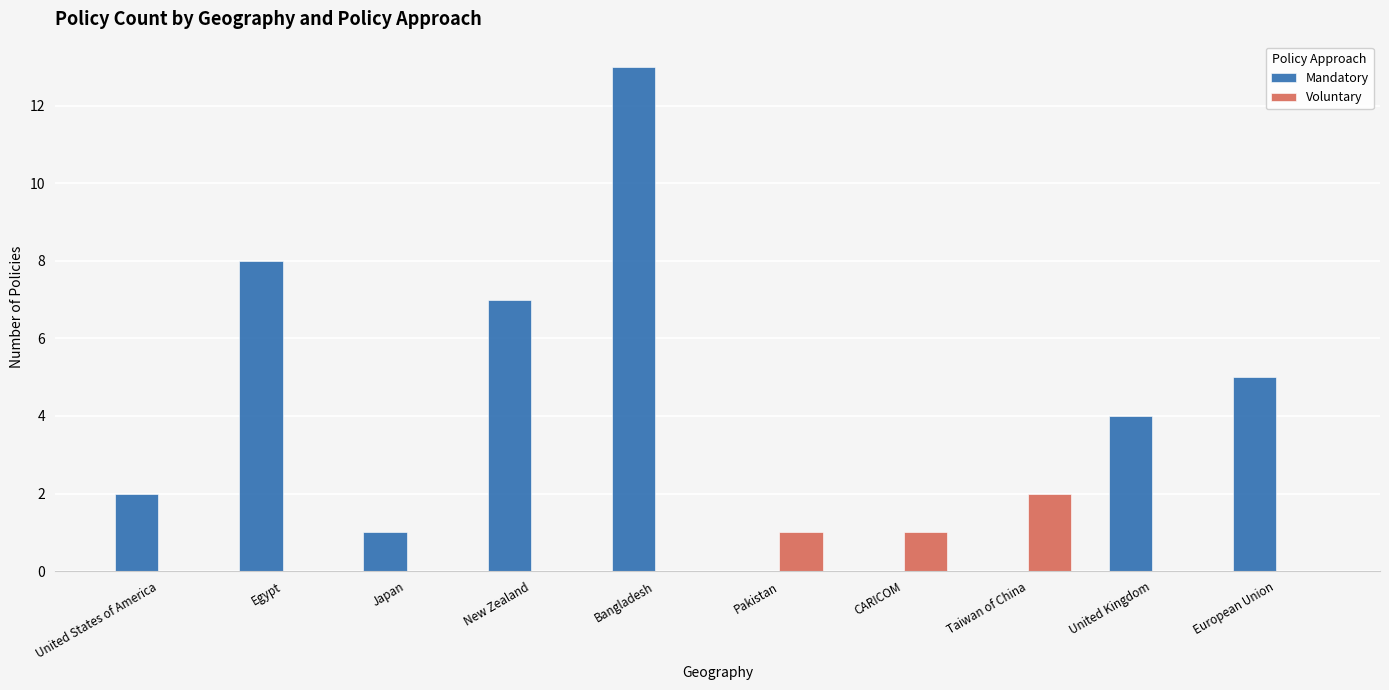

At which label does Voluntary reach its peak?

Taiwan of China